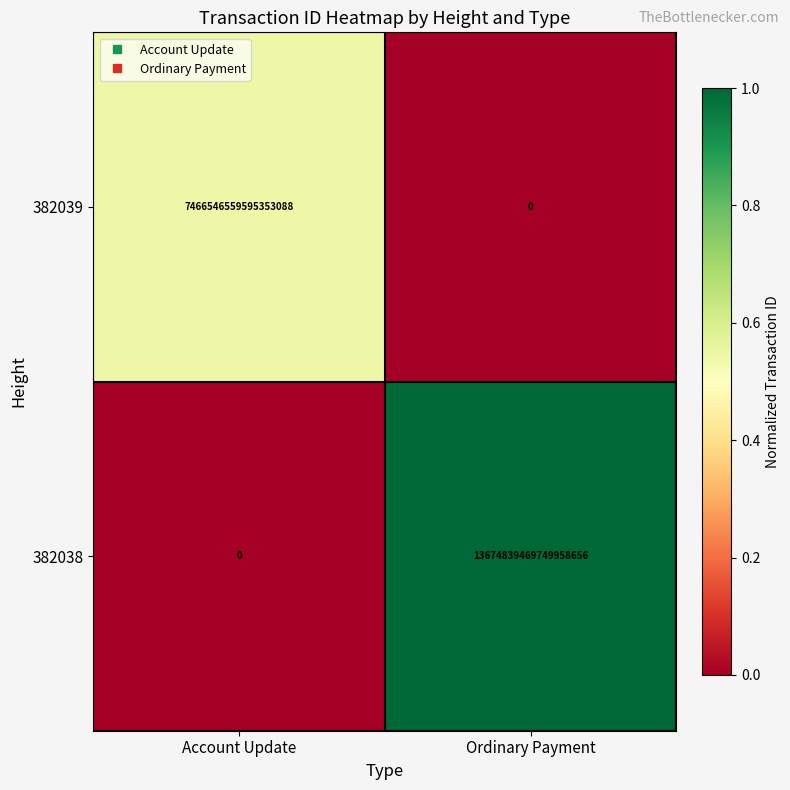

The value of 382039 at Account Update is 12564236554973224960. True or false?

False